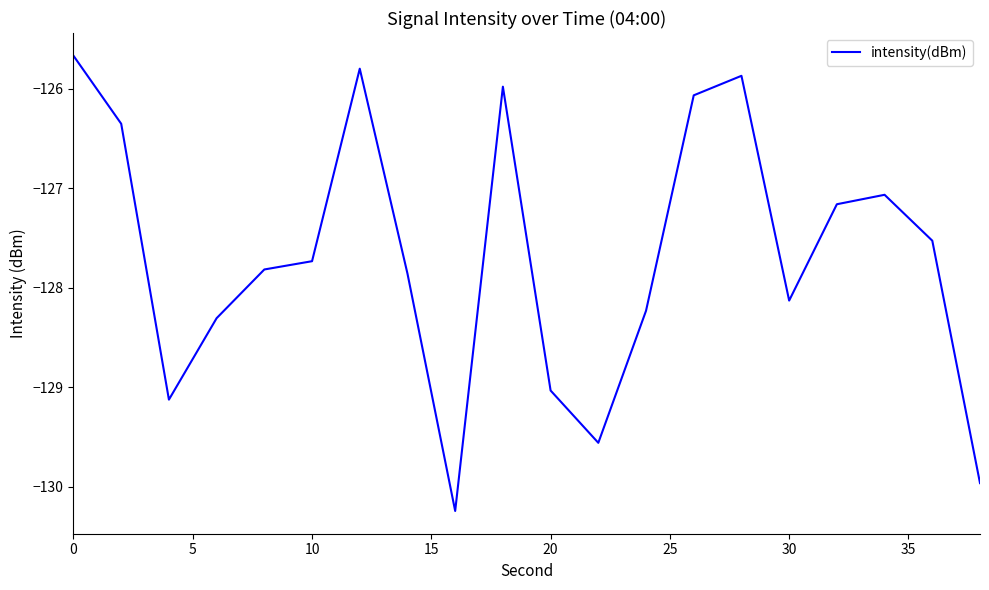

What is the maximum value shown in the chart?

-125.7